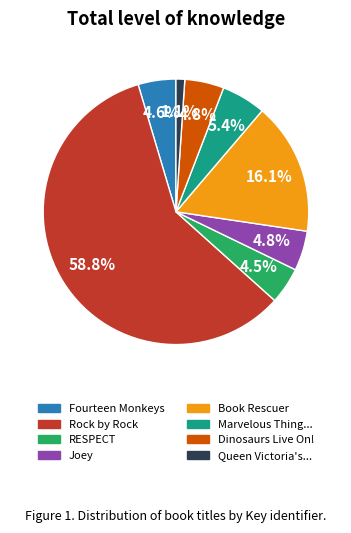

How many segments does this pie chart have?

8